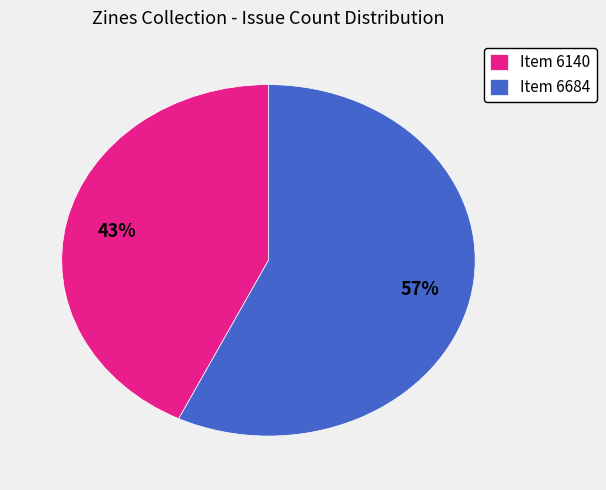

To the nearest percent, what is the average slice percentage?

50%